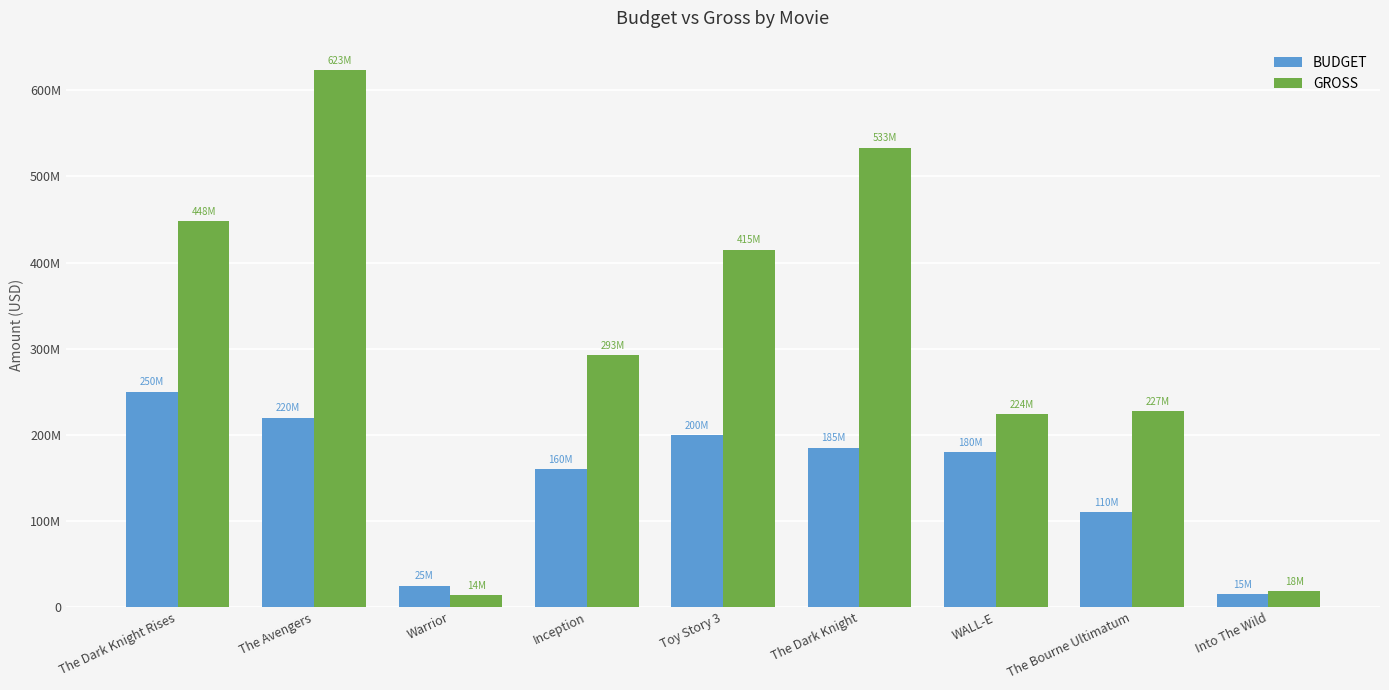

Where does the GROSS series first go above 292568851?

The Dark Knight Rises